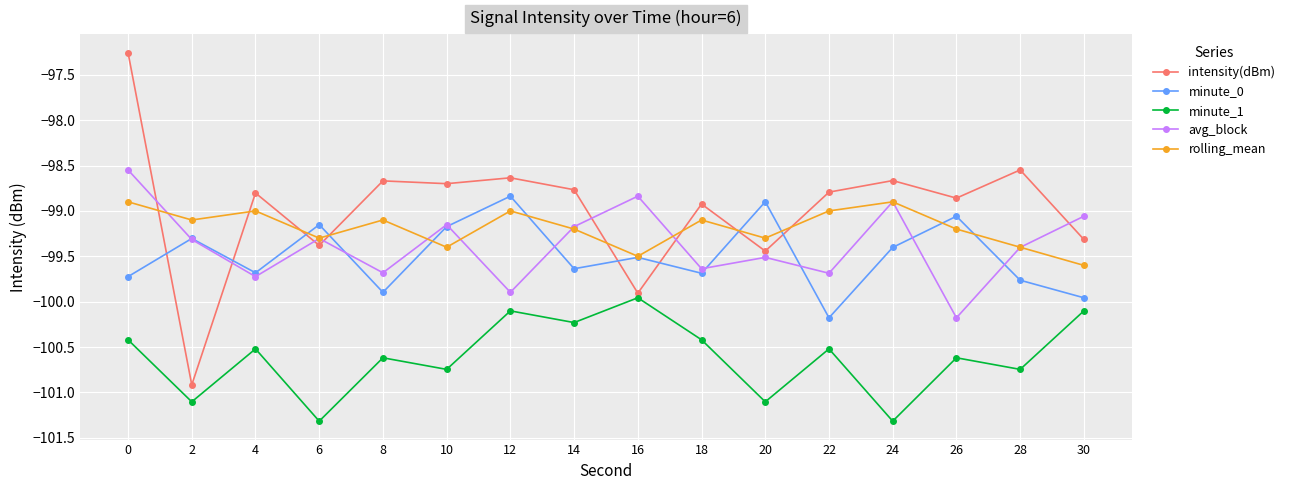

At which category does rolling_mean reach its first local valley?

2